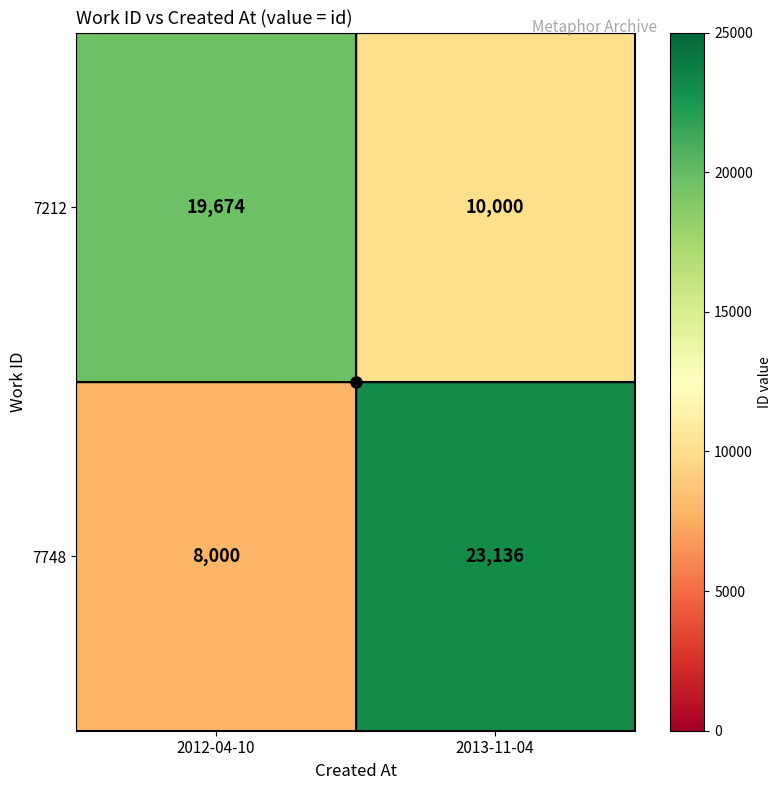

At which label is 7748 closest to 15568?

2012-04-10